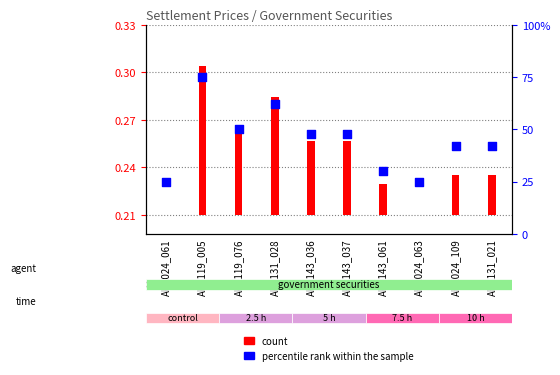

What is the ratio of the value at AKK024_061 to the value at ABK024_063?

1.0